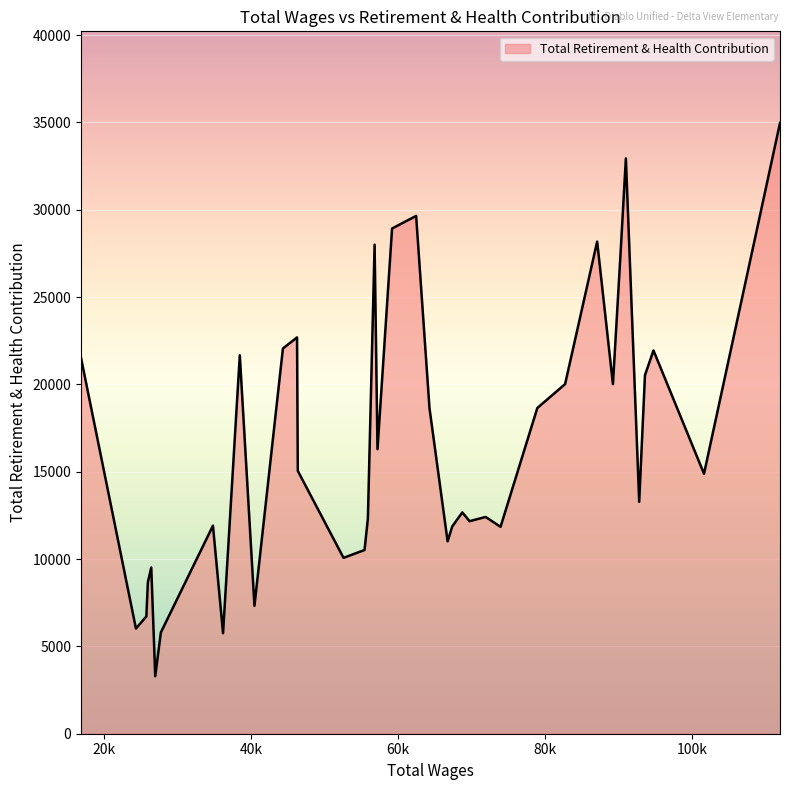

What is the average value?

16692